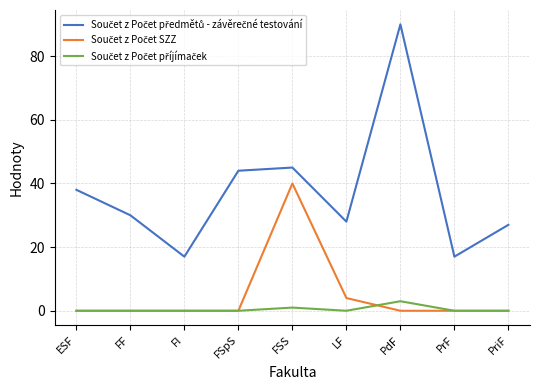

What is the total value across all series at LF?

32